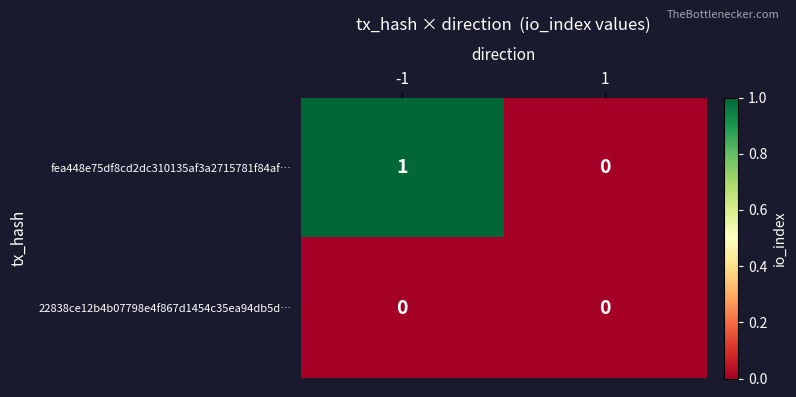

Which series has the largest range (max minus min)?

fea448e75df8cd2dc310135af3a2715781f84af…